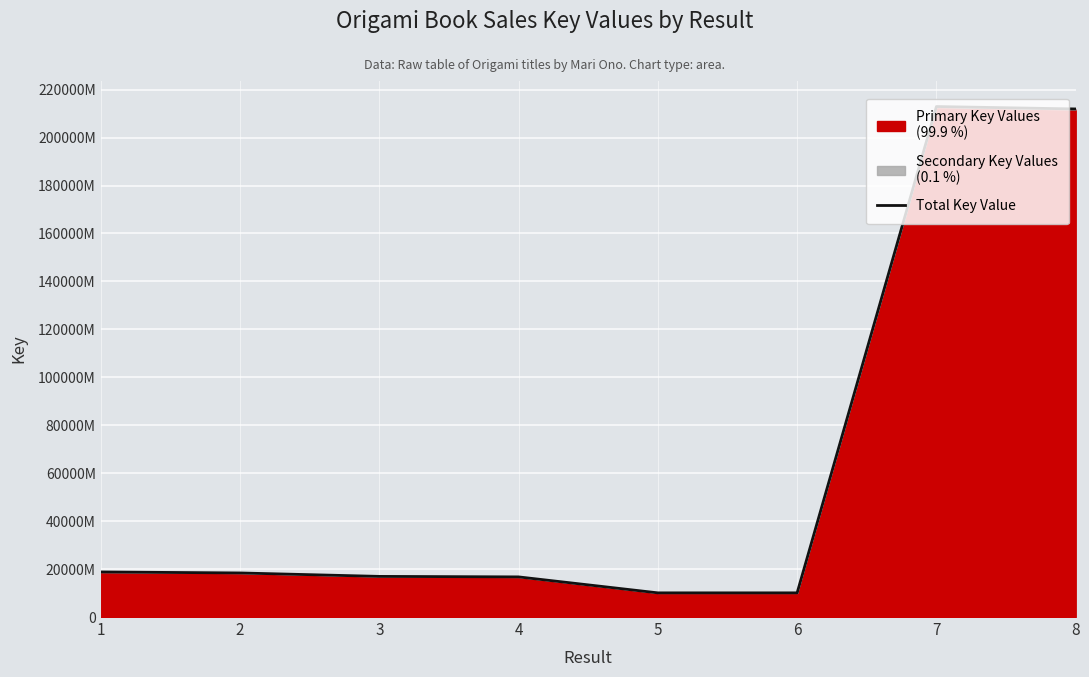

List the labels in order of value, largest first.

7, 8, 1, 2, 3, 4, 5, 6